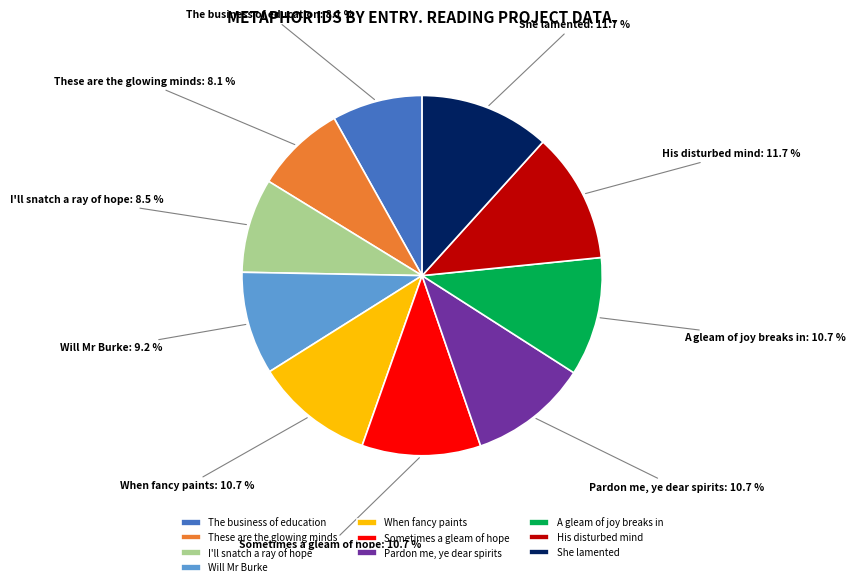

What portion of the pie excludes Pardon me, ye dear spirits?

89.3%